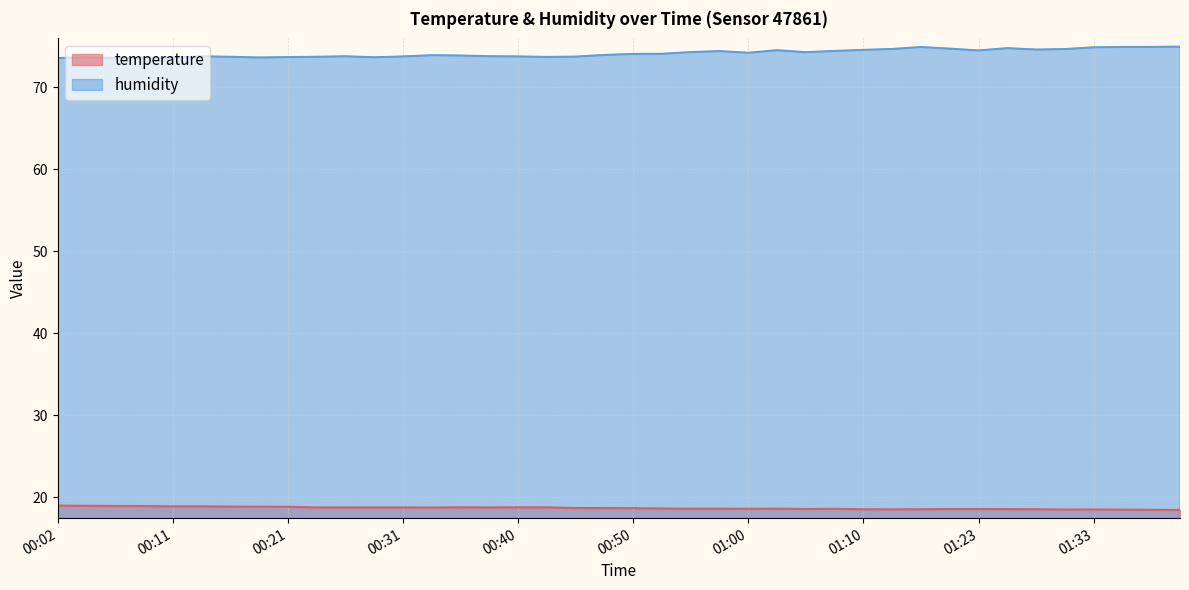

Is the value of temperature at 00:55 greater than the value of humidity at 00:33?

No